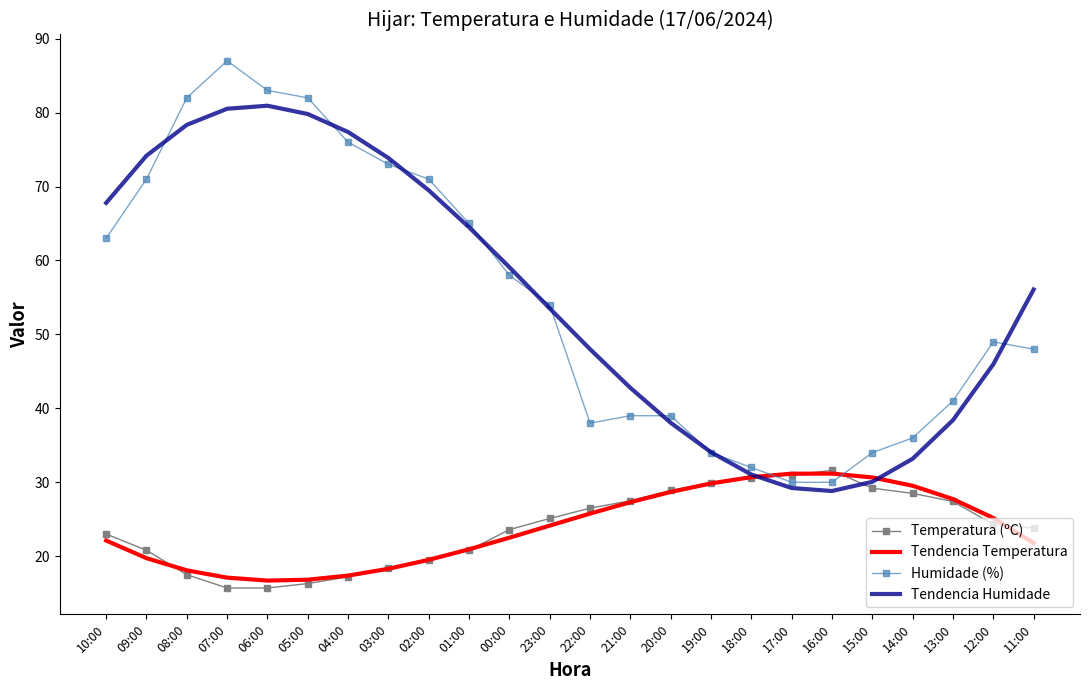

What is the difference between the highest and lowest values at 15:00?

4.8